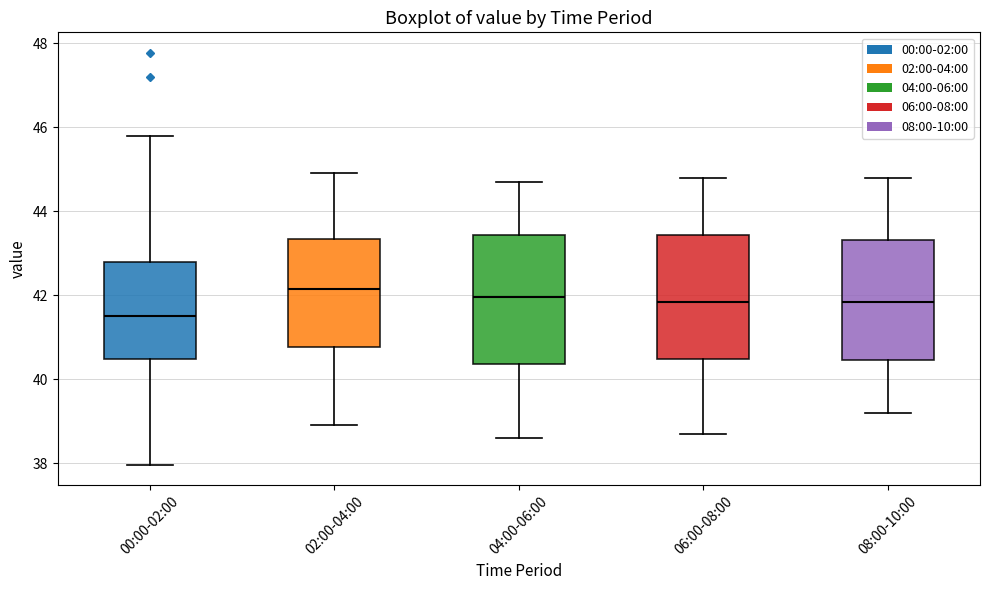

Reading left to right, transcribe this box plot: for each box, give where its median line is, the range the box spans, and where its two whiskers end, as read against the y-axis. The values are not printed on the chart, so give them approximately, as read against the axis.

00:00-02:00: median 41.6, box 40.4 to 42.8, whiskers 38.0 to 45.8
02:00-04:00: median 42.2, box 40.8 to 43.4, whiskers 39.0 to 45.0
04:00-06:00: median 42.0, box 40.4 to 43.4, whiskers 38.6 to 44.8
06:00-08:00: median 41.8, box 40.4 to 43.4, whiskers 38.8 to 44.8
08:00-10:00: median 41.8, box 40.4 to 43.4, whiskers 39.2 to 44.8